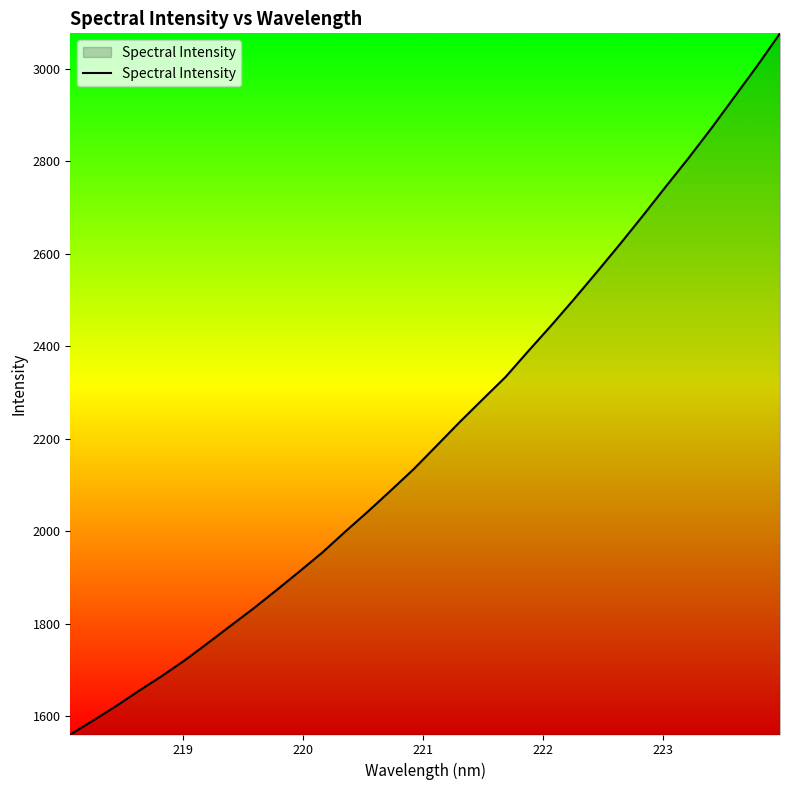

What is the minimum value shown in the chart?

1561.0